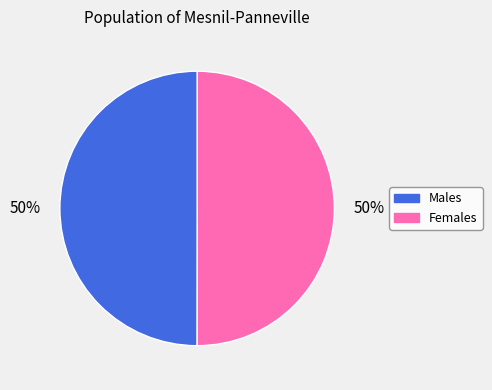

To the nearest percent, what is the average slice percentage?

50%